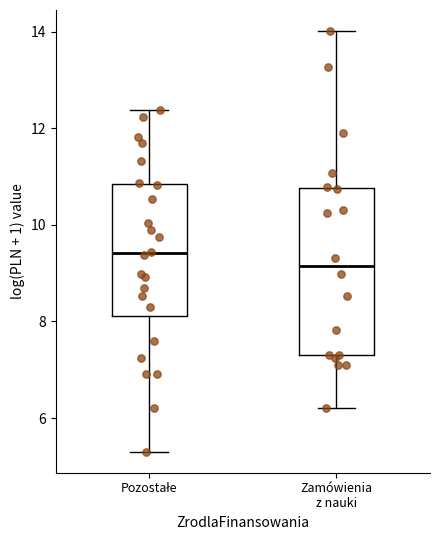

Which box has the lowest median line?

Zamówienia z nauki